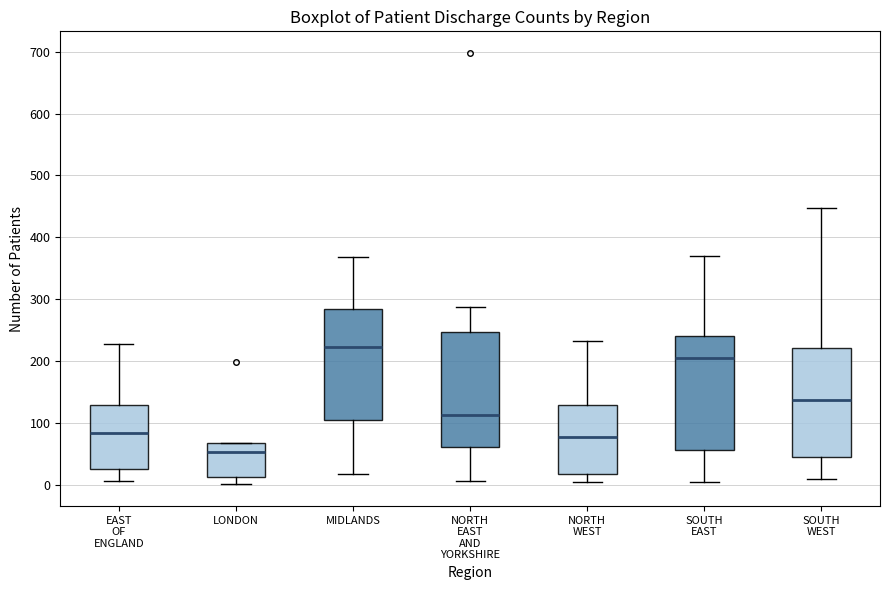

Reading left to right, read every box against the y-axis: the position of its median line, the range the box covers, and the ends of its whiskers. The values are not printed on the chart, so give them approximately, as read against the axis.

EAST OF ENGLAND: median 80, box 30 to 130, whiskers 10 to 230
LONDON: median 50, box 10 to 70, whiskers 0 to 70
MIDLANDS: median 220, box 100 to 280, whiskers 20 to 370
NORTH EAST AND YORKSHIRE: median 110, box 60 to 250, whiskers 10 to 290
NORTH WEST: median 80, box 20 to 130, whiskers 0 to 230
SOUTH EAST: median 210, box 60 to 240, whiskers 0 to 370
SOUTH WEST: median 140, box 50 to 220, whiskers 10 to 450